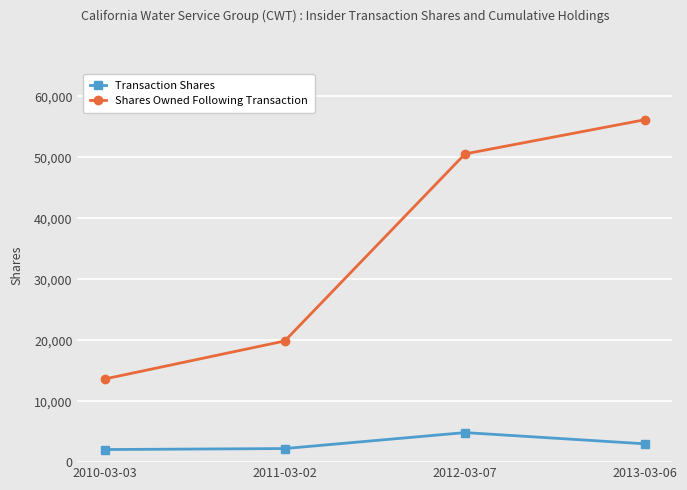

True or false: Shares Owned Following Transaction has more than 2 points higher than both neighbors.

False